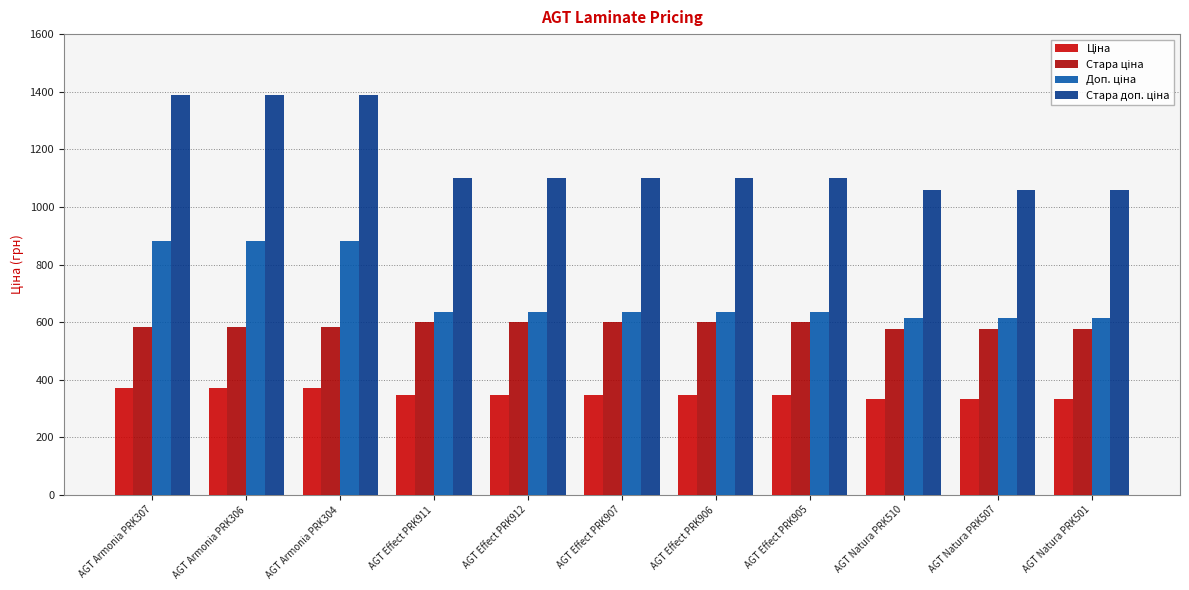

How many bars are there in each group?

4